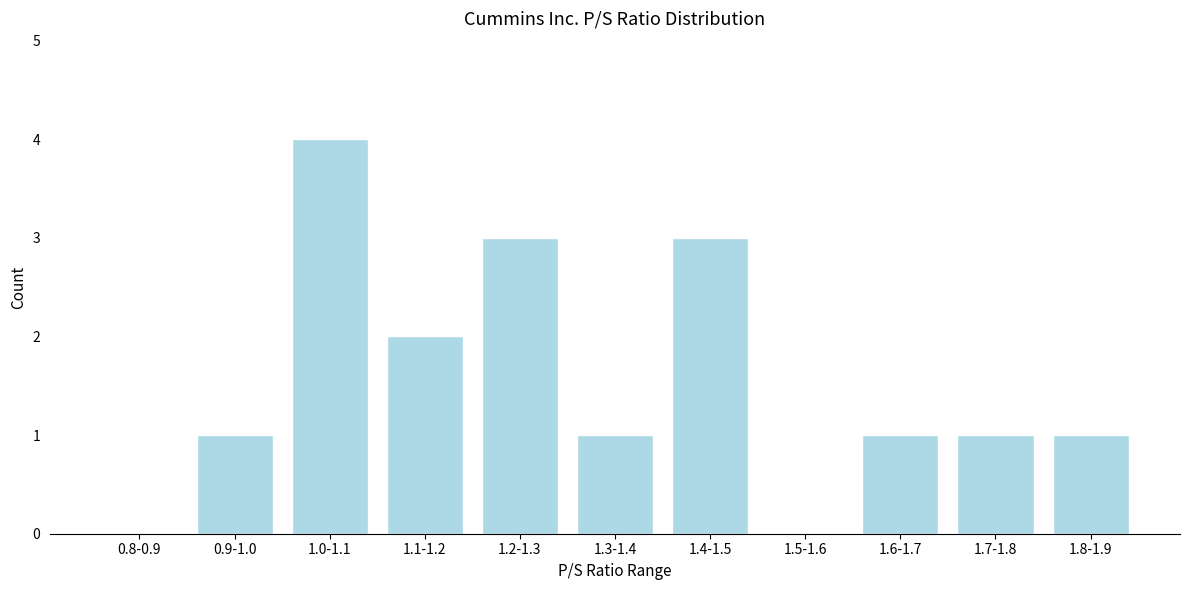

Reading left to right, extract all data points from this chart.

0.8-0.9=0	0.9-1.0=1	1.0-1.1=4	1.1-1.2=2	1.2-1.3=3	1.3-1.4=1	1.4-1.5=3	1.5-1.6=0	1.6-1.7=1	1.7-1.8=1	1.8-1.9=1